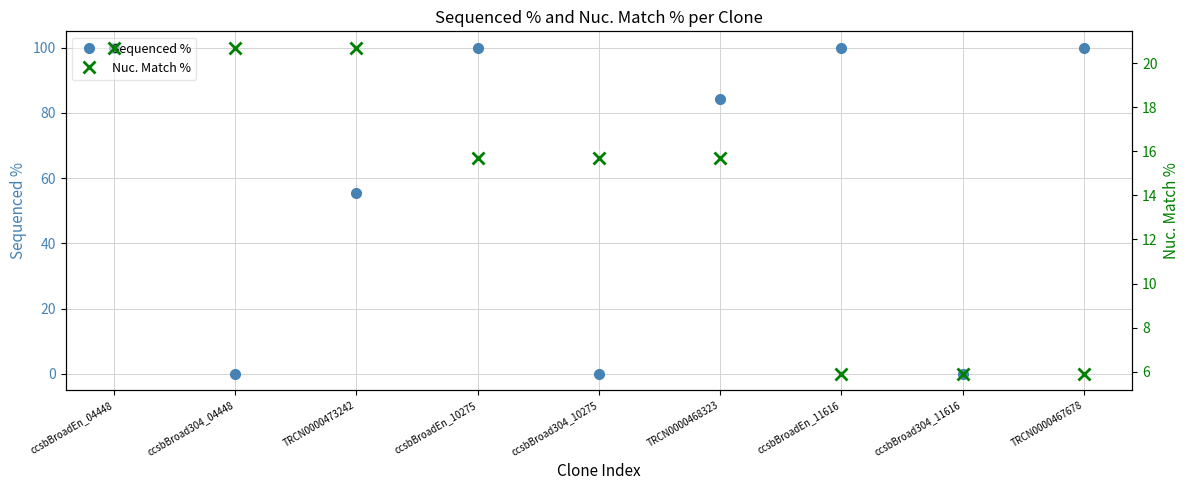

How many data points in Nuc. Match % are less than 15?

3